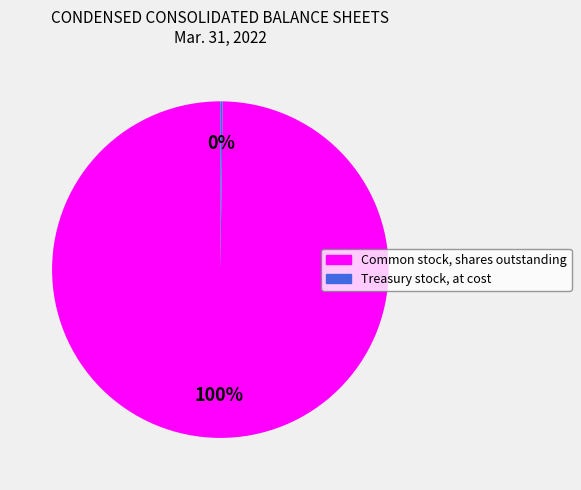

What is the majority slice?

Common stock, shares outstanding